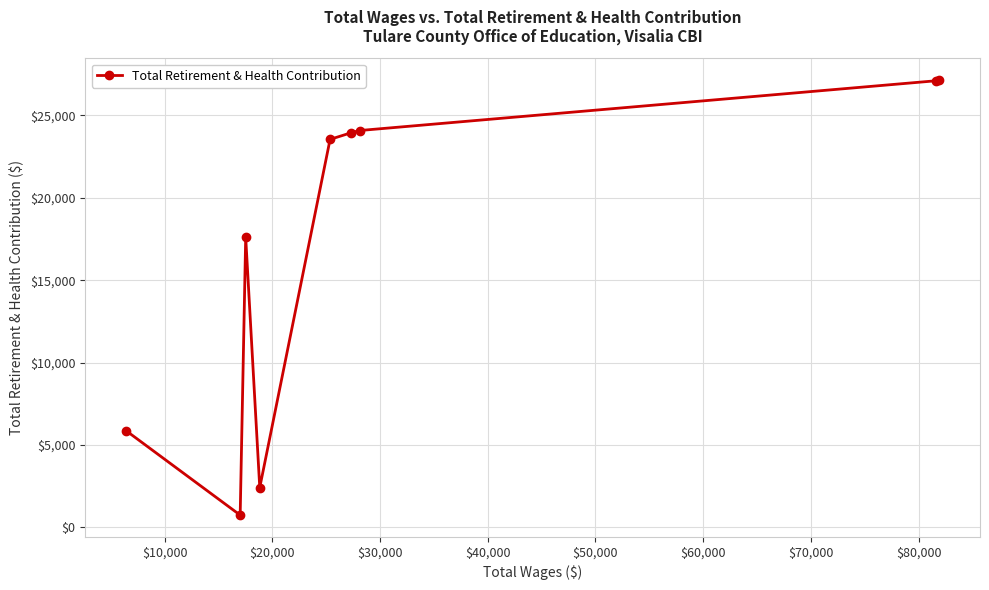

What is the difference between the maximum and minimum values?

26397